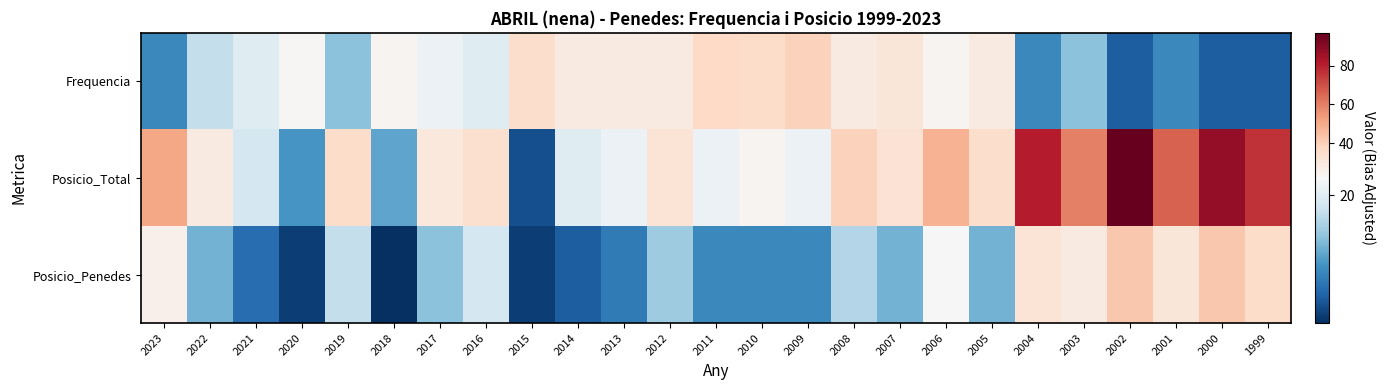

At how many categories does at least one series exceed 60?

5